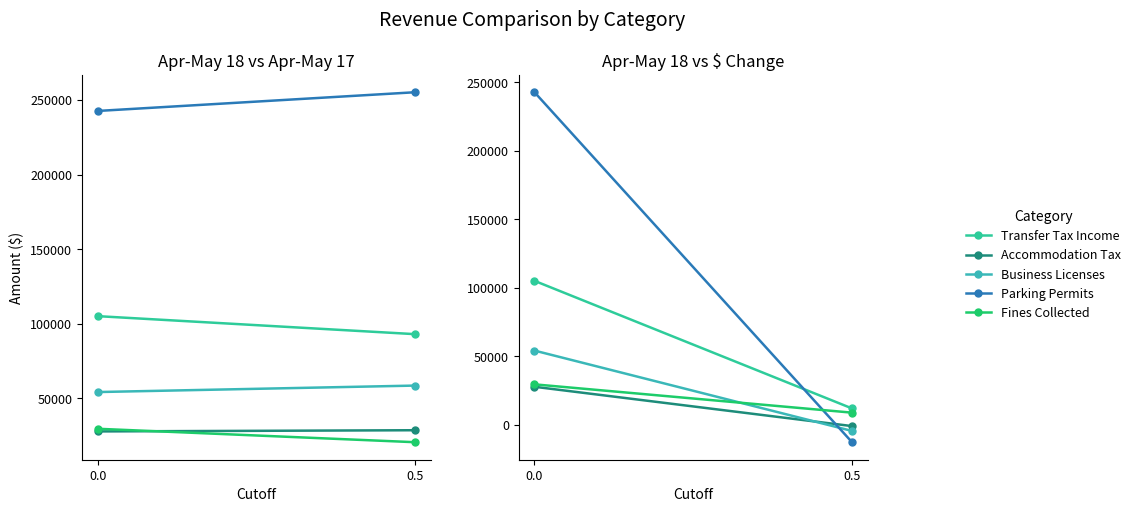

Reading left to right, list all the values displayed in this chart.

Transfer Tax Income: 0.0=105180	0.5=12087
Accommodation Tax: 0.0=27896	0.5=-796
Business Licenses: 0.0=54292	0.5=-4343
Parking Permits: 0.0=242772	0.5=-12555
Fines Collected: 0.0=29663	0.5=9013